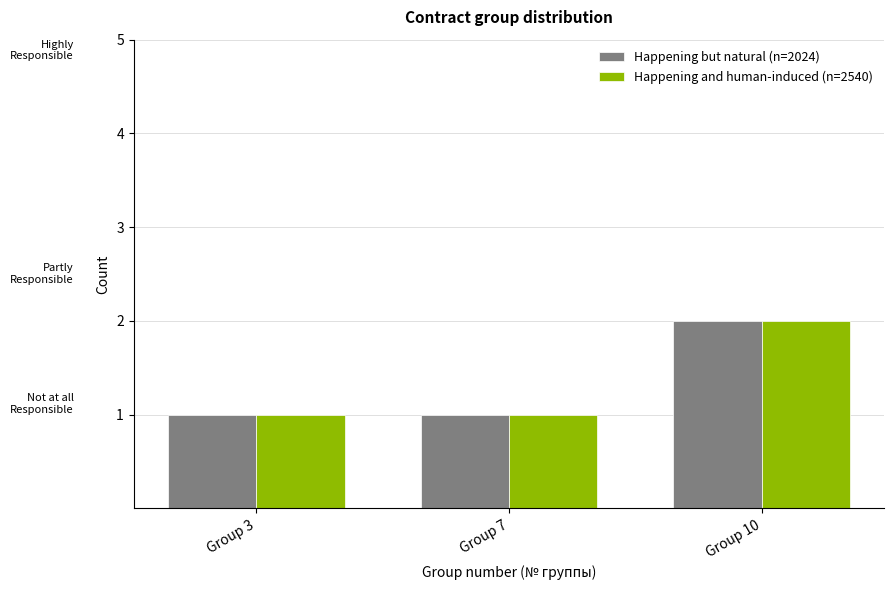

How many series are shown in this chart?

2